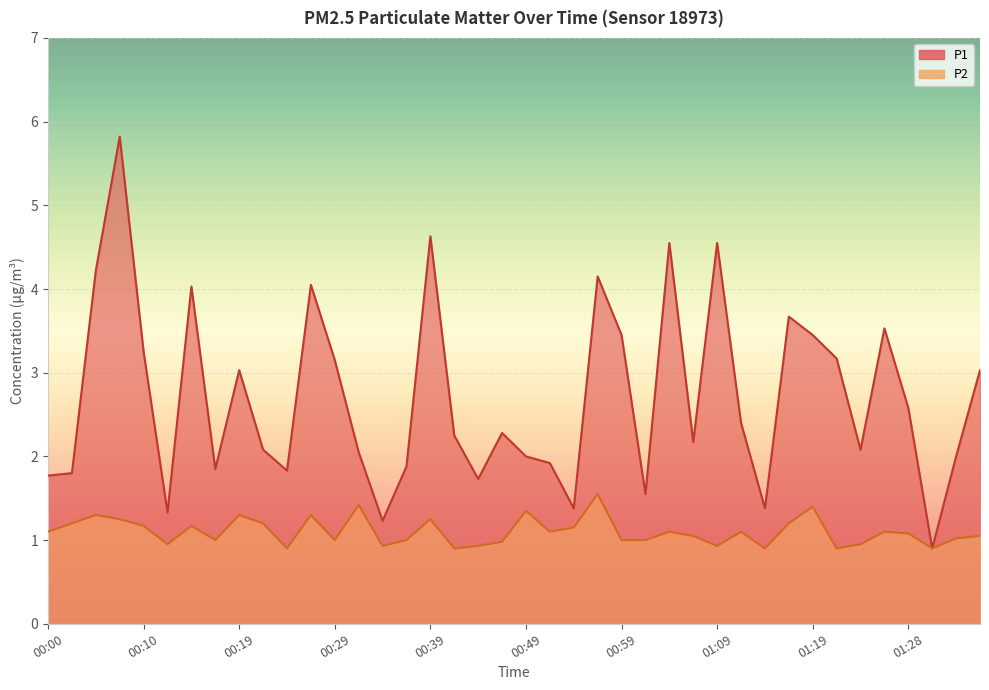

At which category is the sum across all series the highest?

00:07